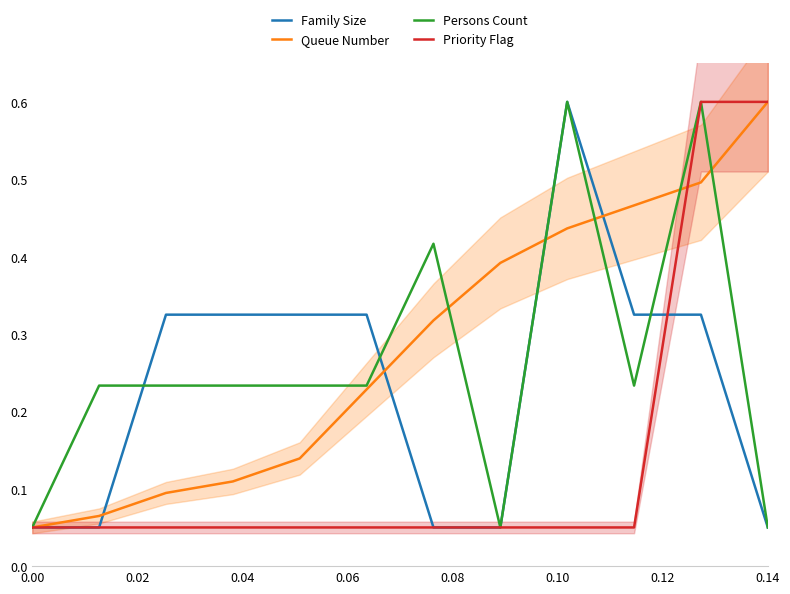

Is the value of Priority Flag at 0.14 greater than the value of Family Size at 0.00?

Yes